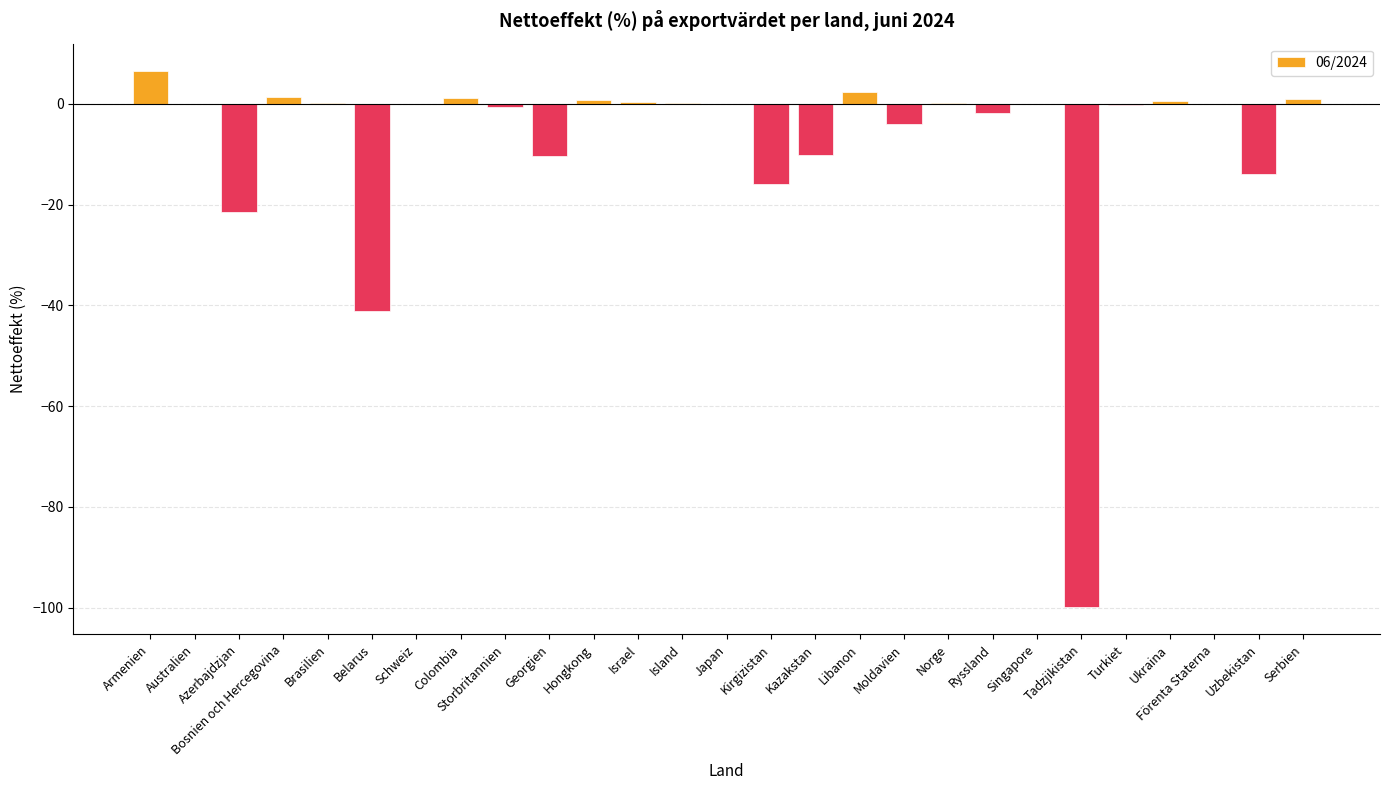

At which category does the chart reach its peak across all series?

Armenien